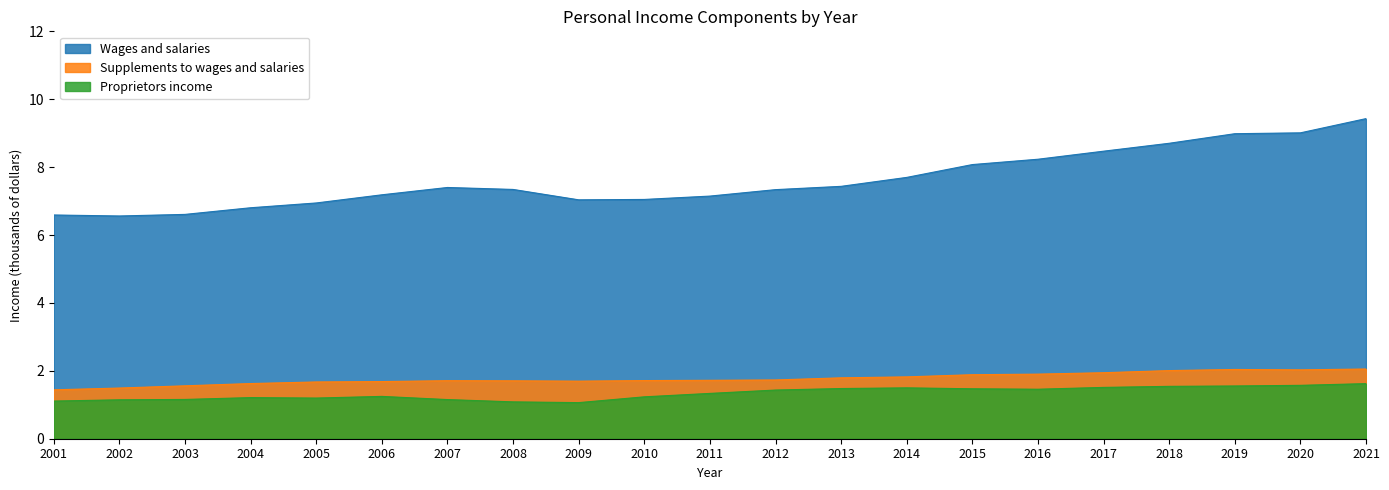

At 2020, list the series in order from largest to smallest.

Wages and salaries, Supplements to wages and salaries, Proprietors income